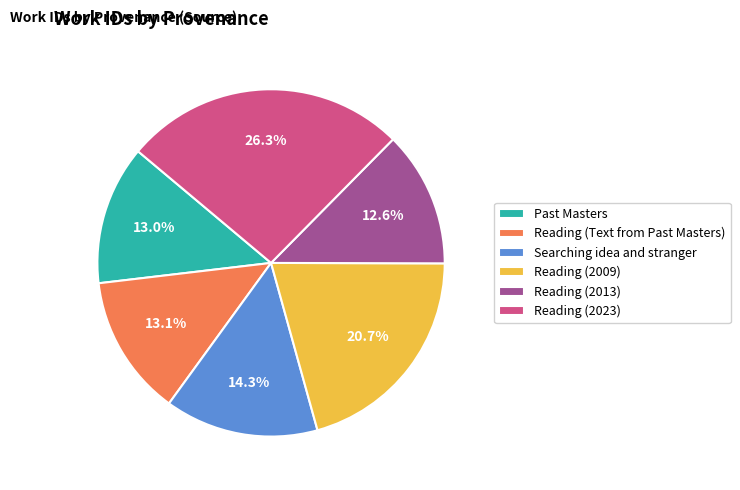

Which slice is the largest?

Reading (2023)